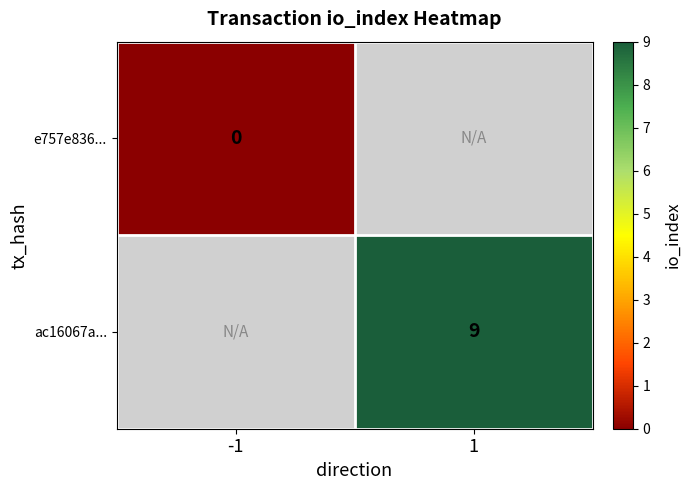

True or false: ac16067a... has a value of 9 at 1.

True